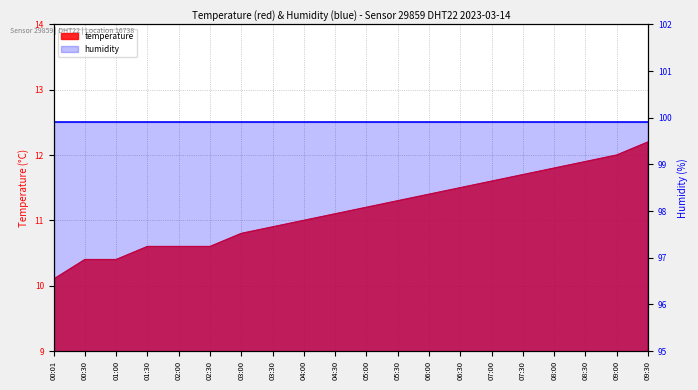

Rank the categories by value from lowest to highest.

00:01, 00:30, 01:00, 01:30, 02:00, 02:30, 03:00, 03:30, 04:00, 04:30, 05:00, 05:30, 06:00, 06:30, 07:00, 07:30, 08:00, 08:30, 09:00, 09:30